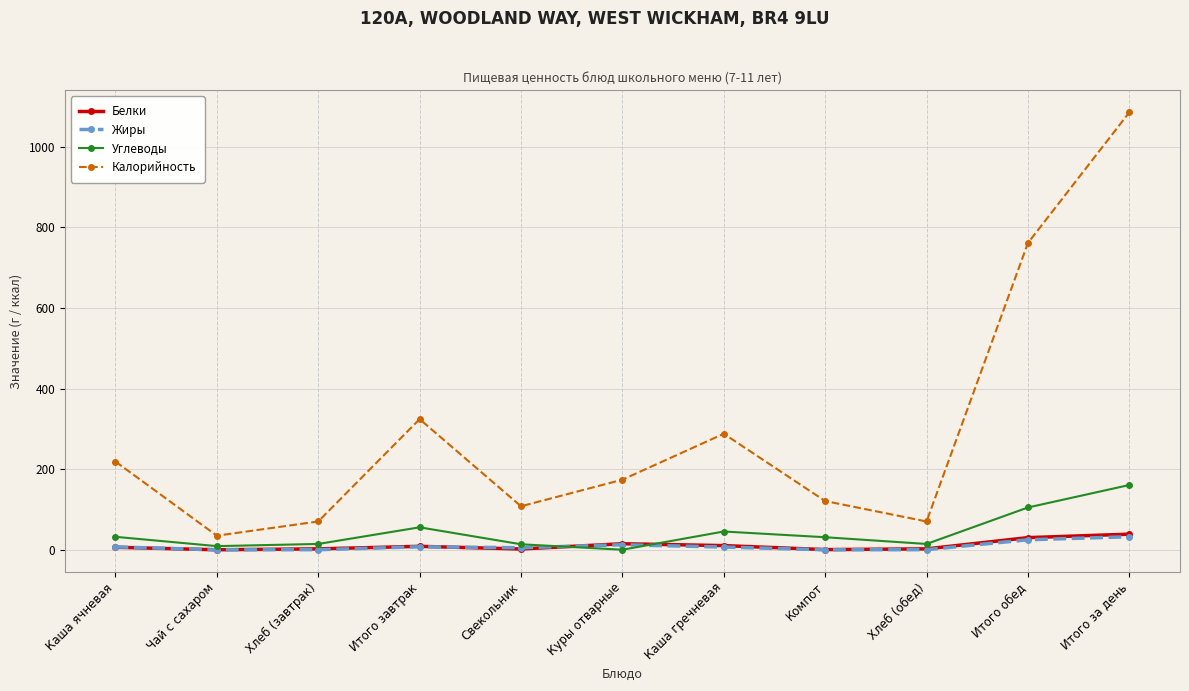

In Белки, how many points are lower than both neighbors (excluding endpoints)?

3